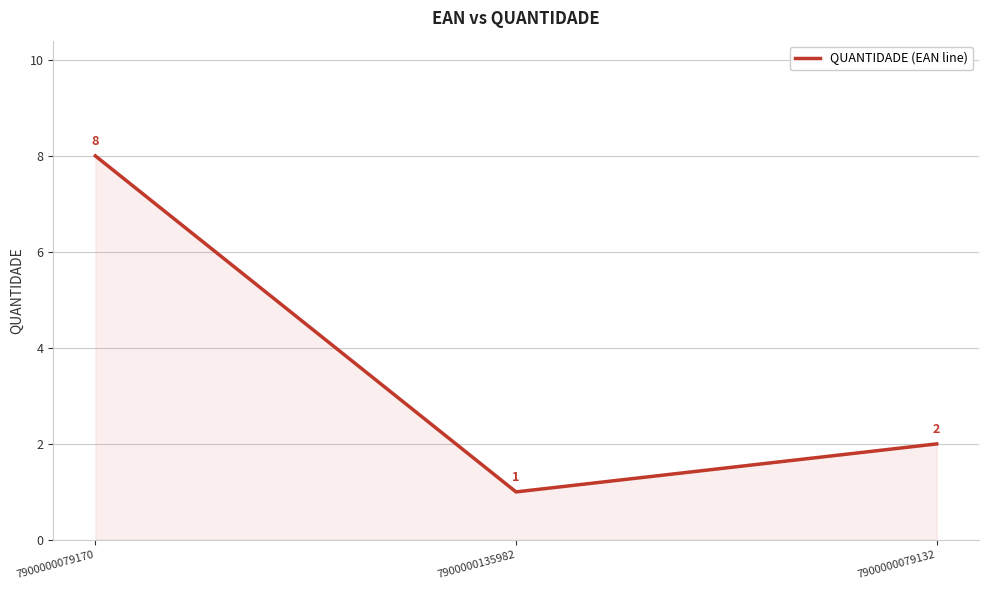

How many values are below 2?

1